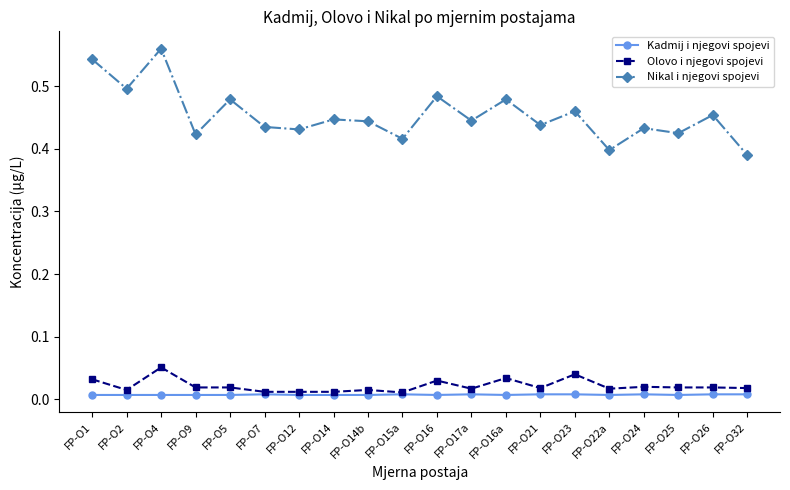

What are all the series names shown in the legend?

Kadmij i njegovi spojevi, Olovo i njegovi spojevi, Nikal i njegovi spojevi